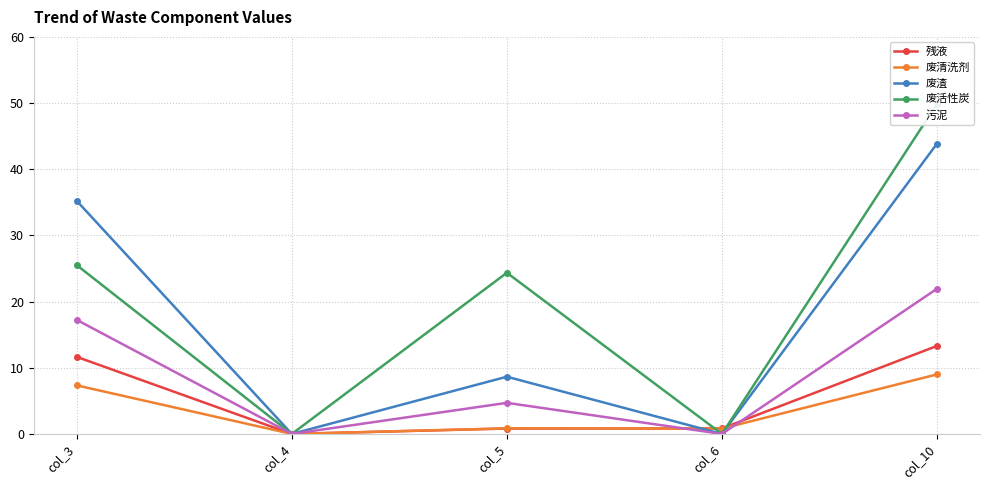

The value of 废清洗剂 at col_4 is 0.0. True or false?

True